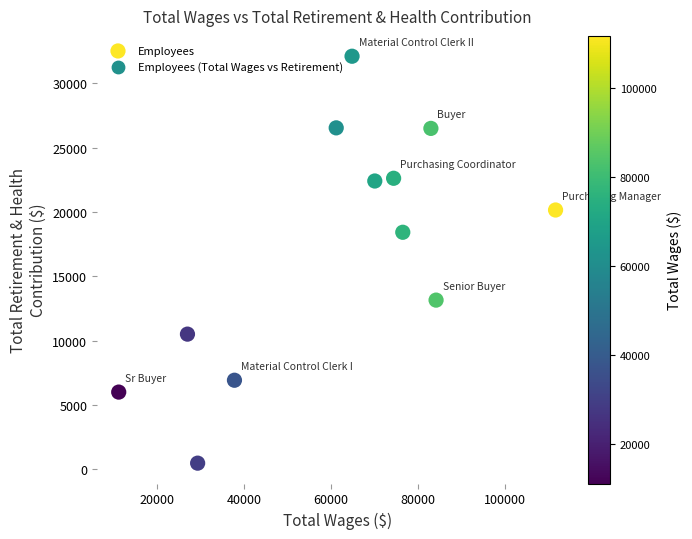

What is the range of X values (max minus min)?

100522